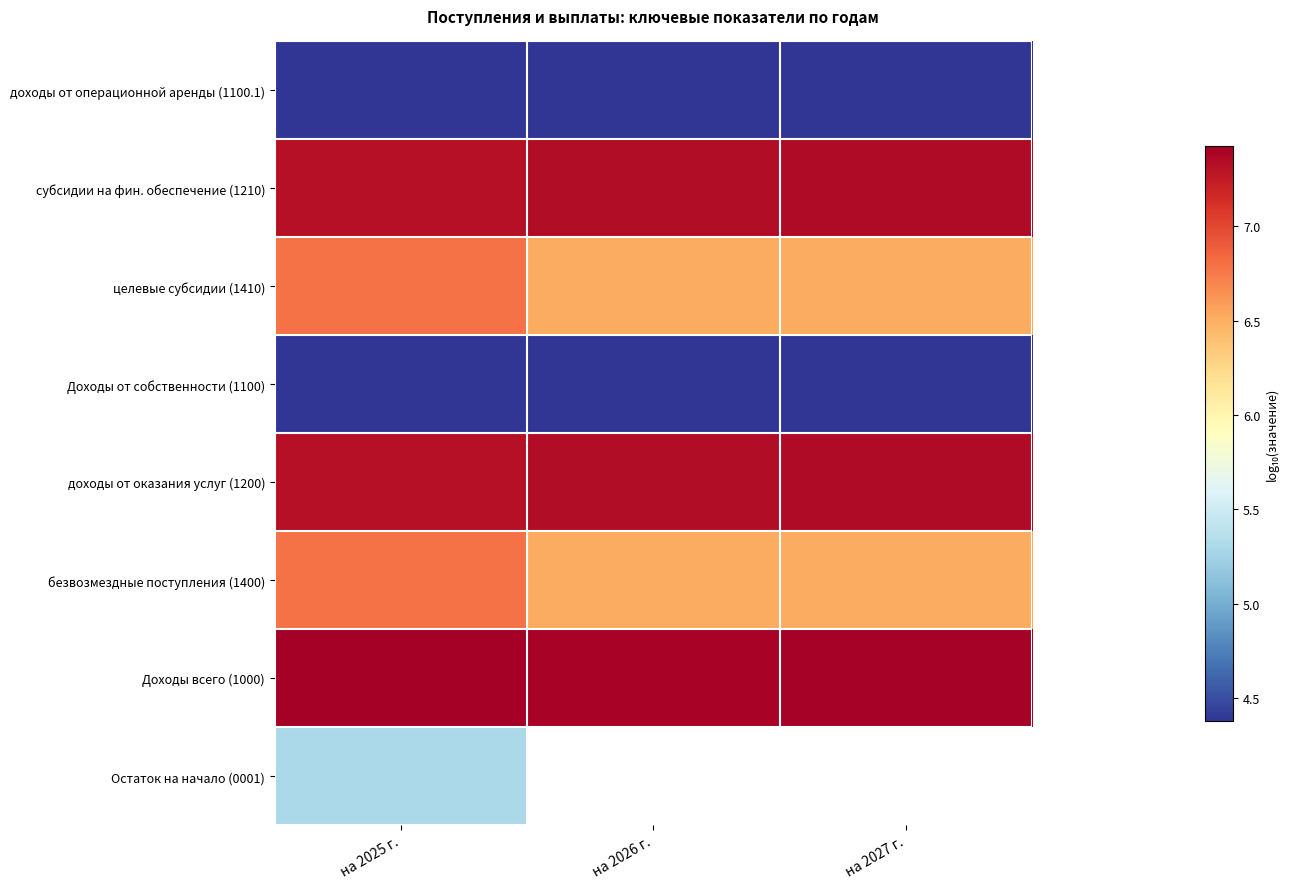

At which label does безвозмездные поступления (1400) reach its peak?

на 2025 г.